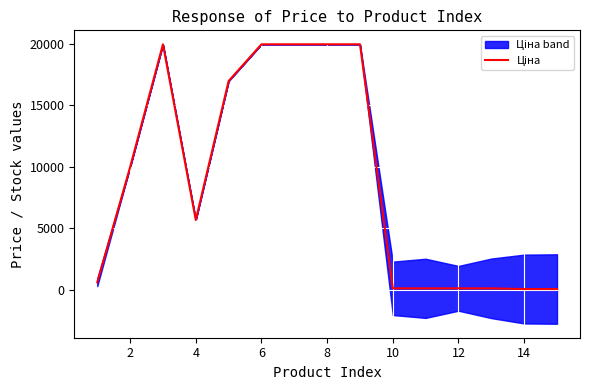

Does the chart display data point markers on the line(s)?

No